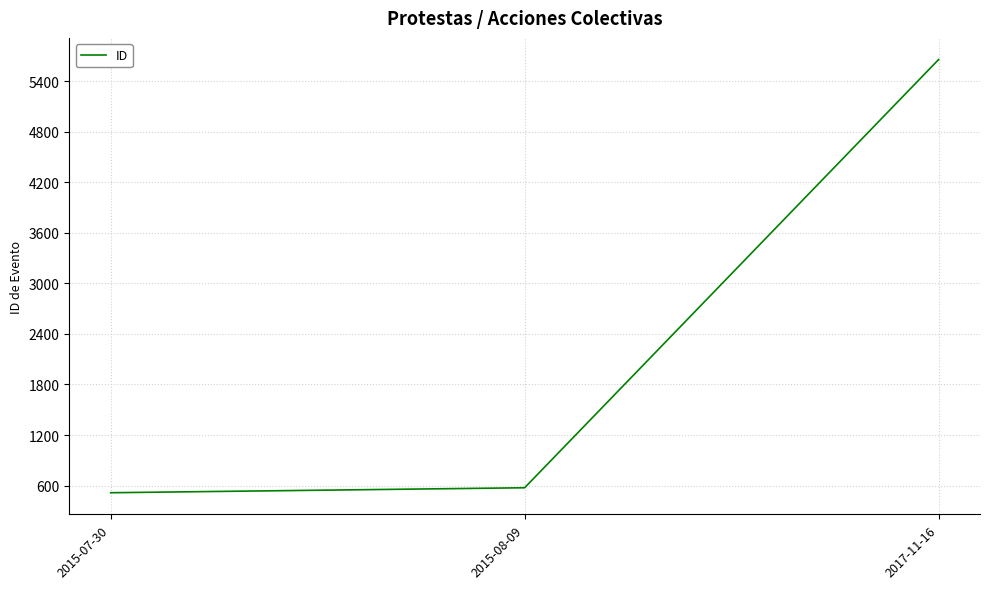

How many categories are shown in the chart?

3